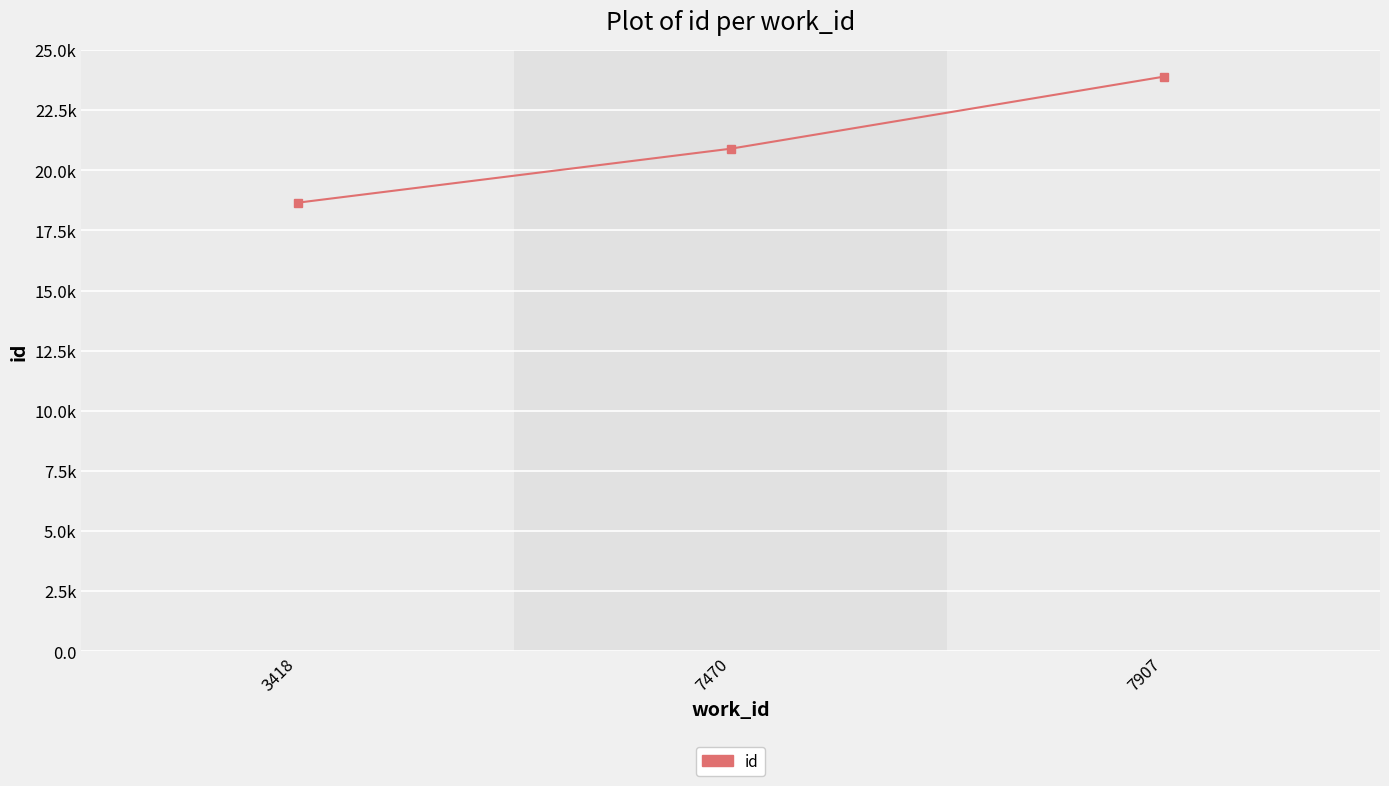

Is this an area chart (filled region under the line)?

No